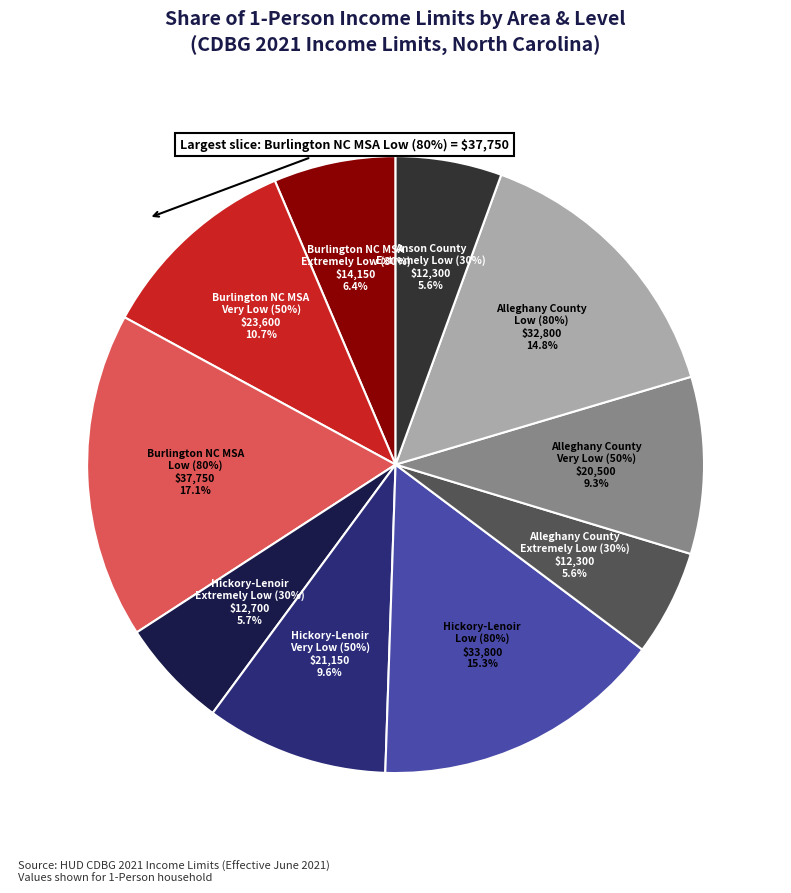

Is it true that Hickory-Lenoir
Very Low (50%) is 1% of the pie?

False